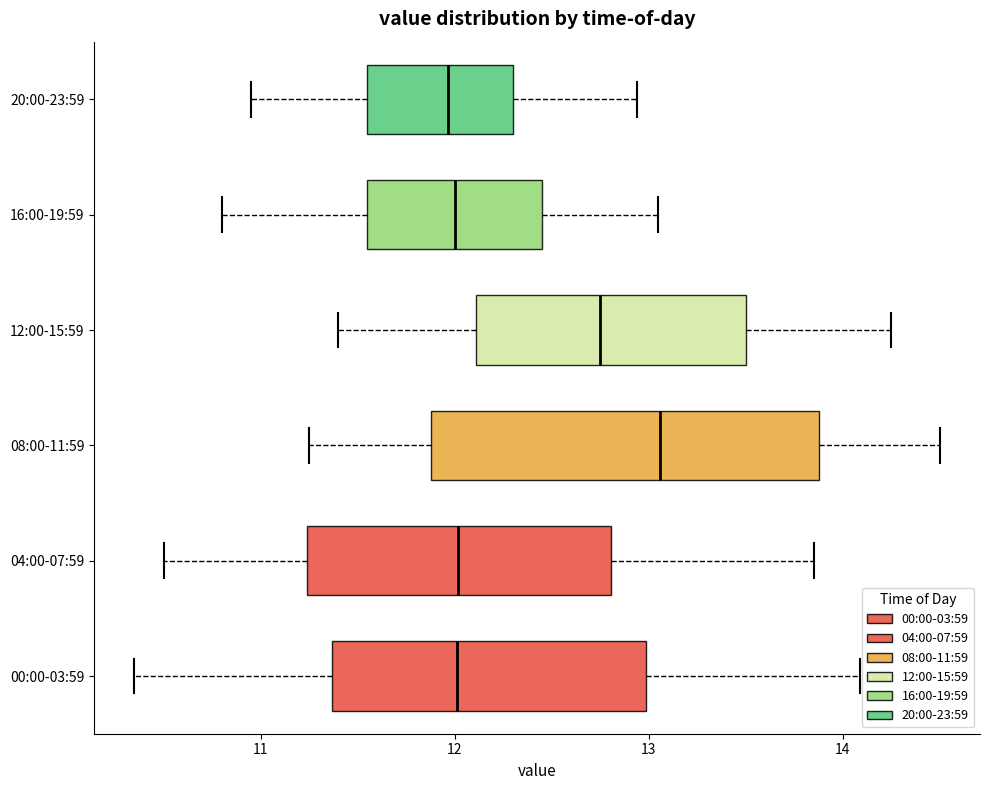

Where is the left edge of the box for 12:00-15:59 on the x-axis? The values are not printed on the chart, so give them approximately, as read against the axis.

12.1